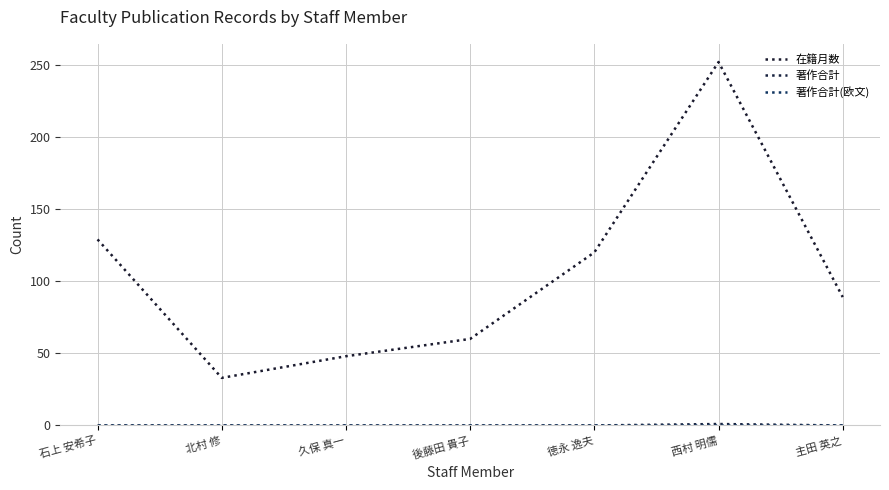

Where is 著作合計 nearest to the value 0?

石上 安希子